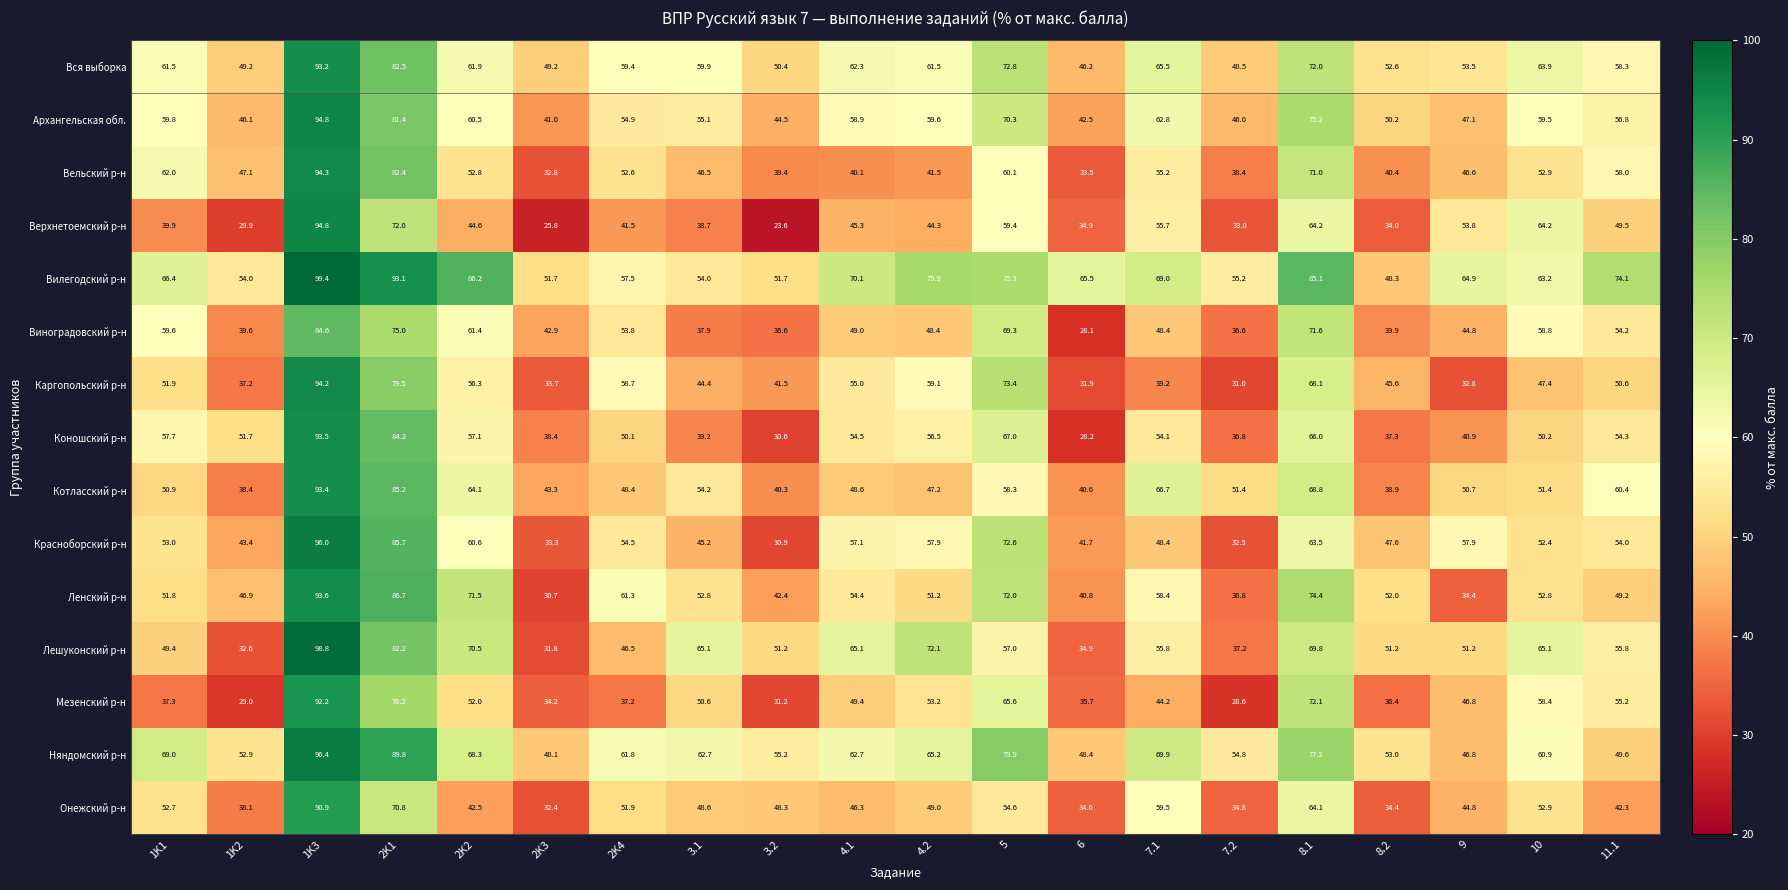

Count the number of data series in this chart.

15